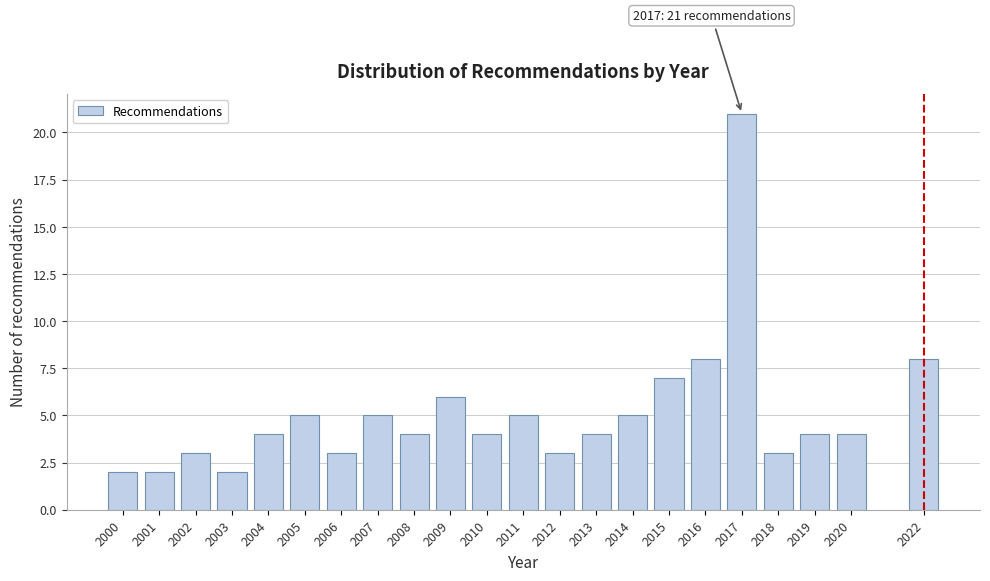

Reading left to right, extract all data points from this chart.

2	2	3	2	4	5	3	5	4	6	4	5	3	4	5	7	8	21	3	4	4	8